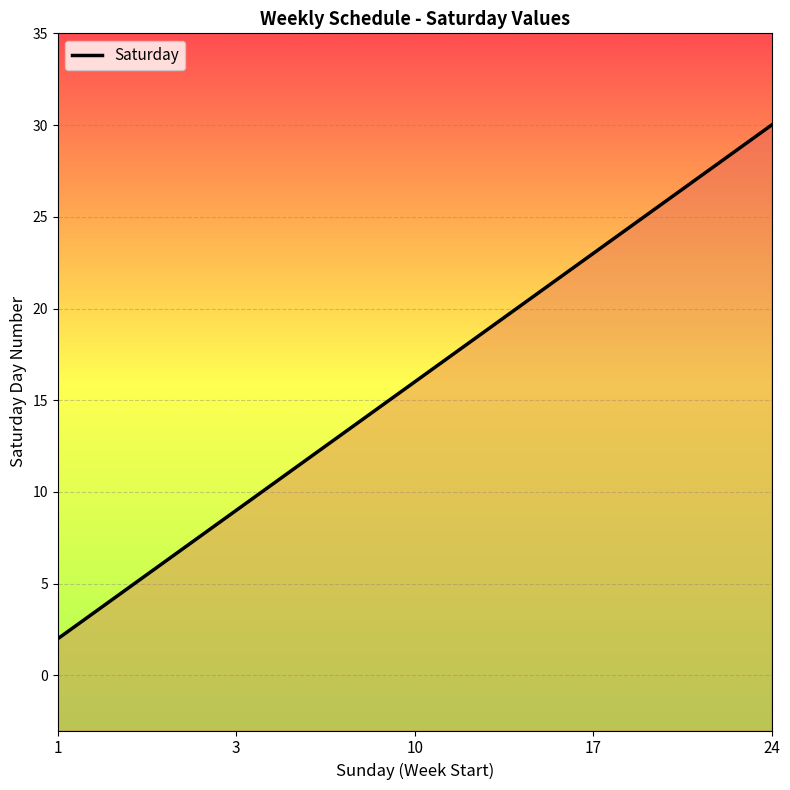

What is the value of the 2nd point from the left?

9